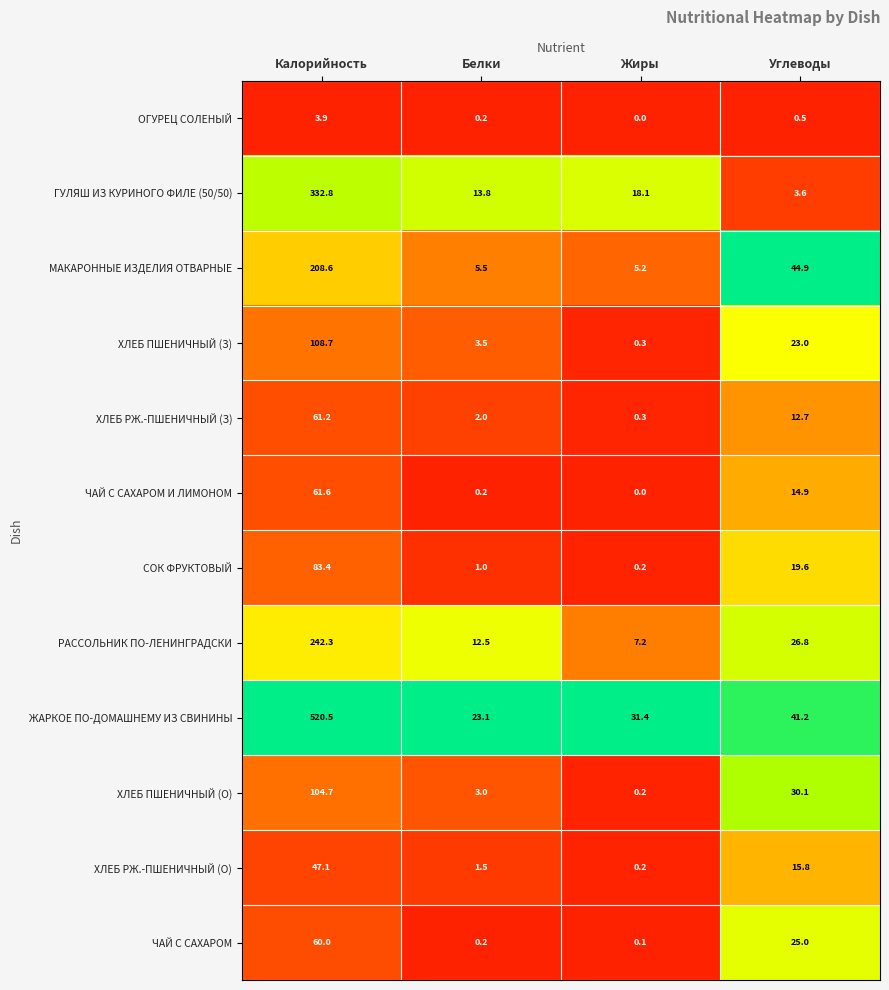

What is the difference between the maximum and minimum values in the ЧАЙ С САХАРОМ series?

59.9